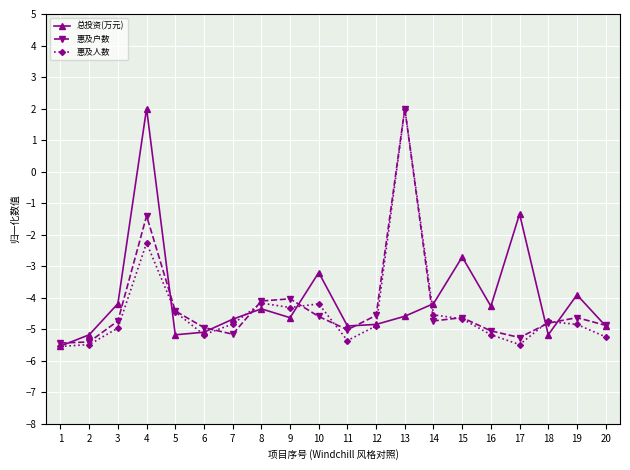

At which label does 惠及人数 first exceed -4?

4